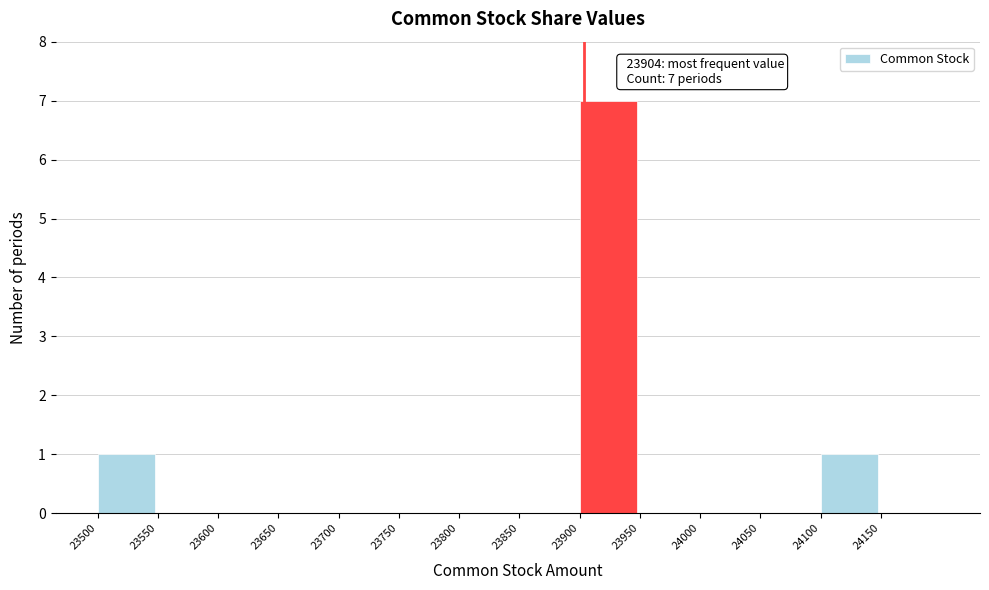

Over which range of the x-axis is the bar tallest?

23900 to 23950